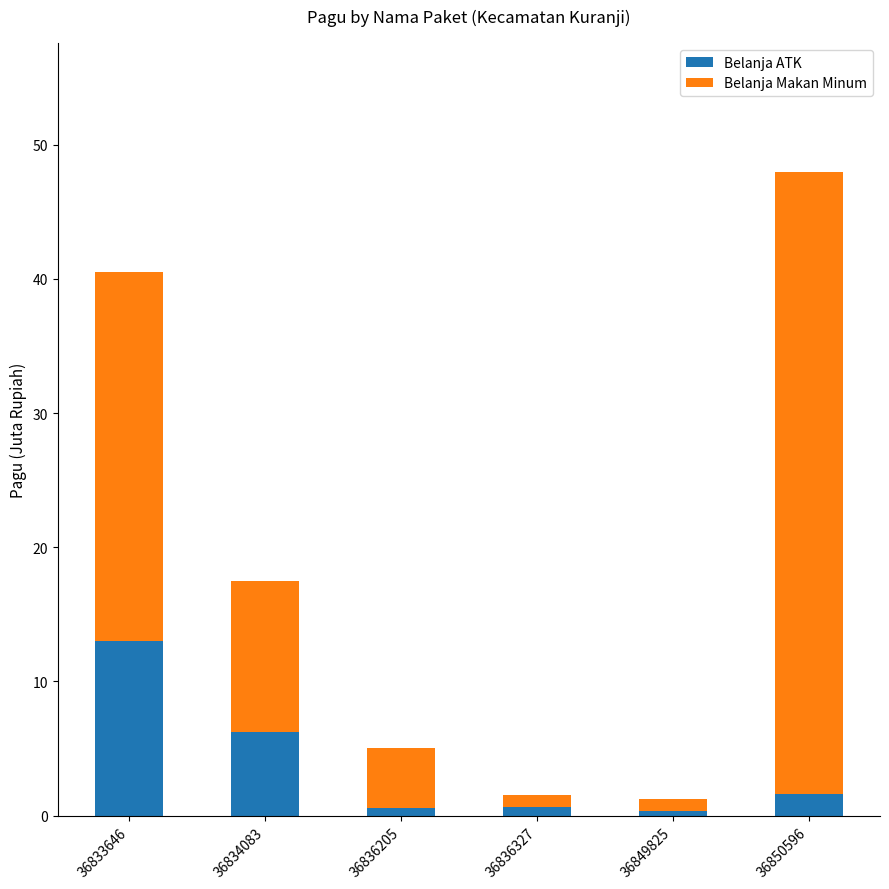

What is the maximum value for Belanja ATK?

13.0